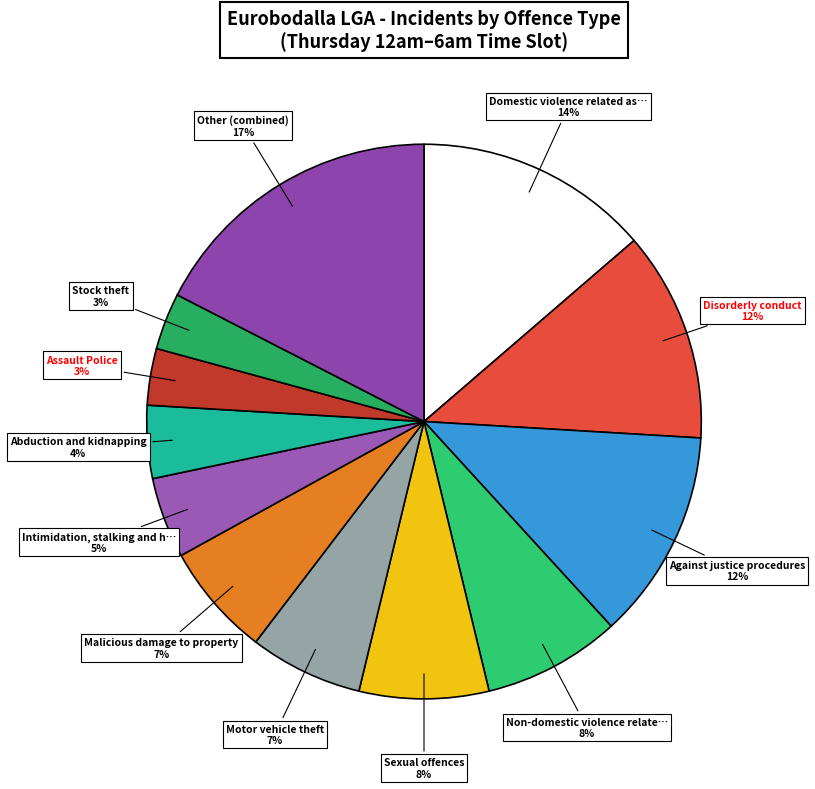

Is there any slice that represents more than half of the pie?

No